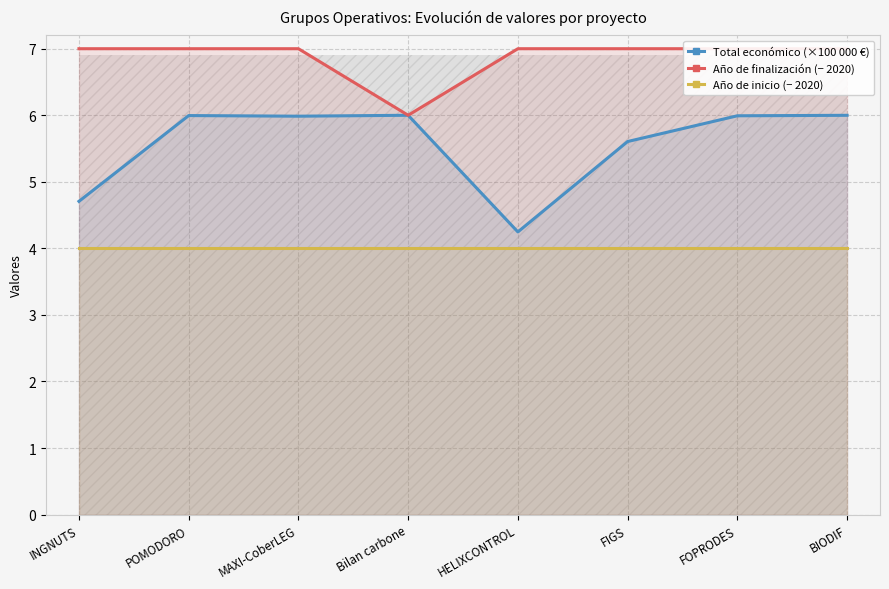

What position from the right is FIGS?

3